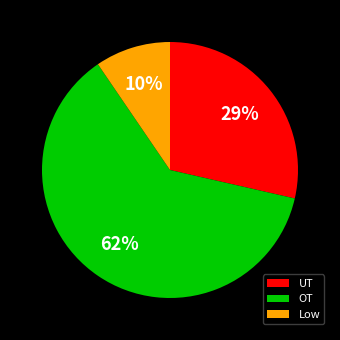

Is it true that Low is 2% of the pie?

False